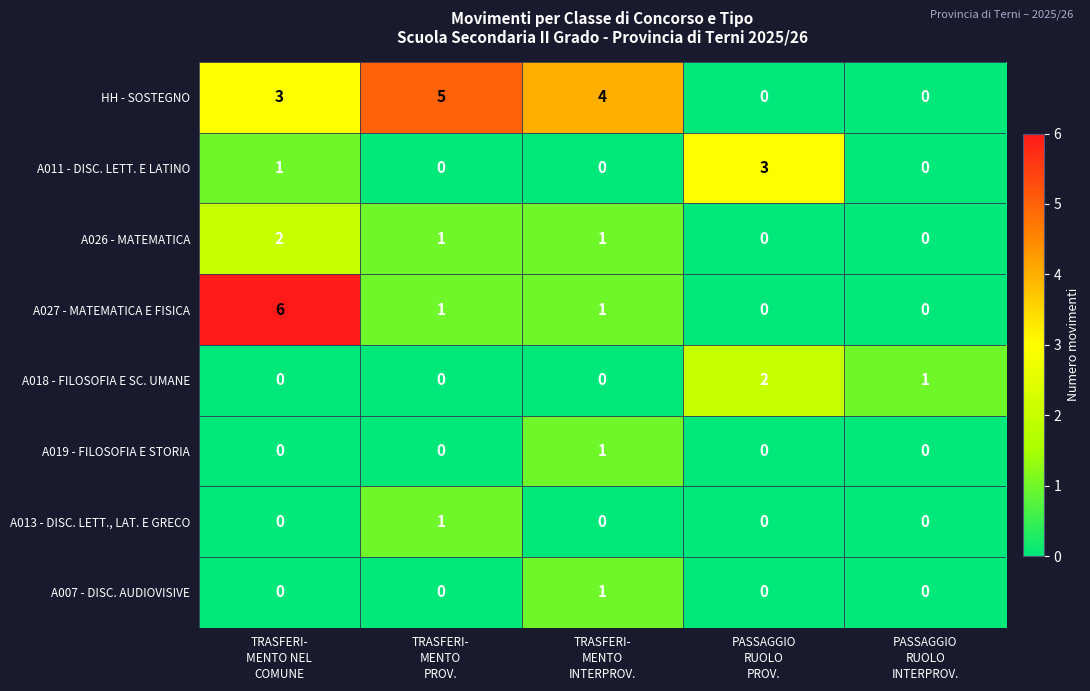

What is the highest value of the HH - SOSTEGNO series?

5